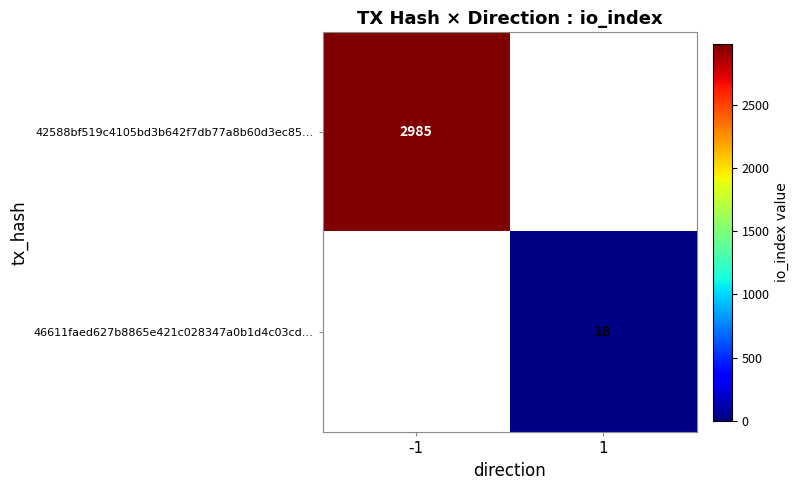

Is the value of 46611faed627b8865e421c028347a0b1d4c03cd… at 1 greater than the value of 42588bf519c4105bd3b642f7db77a8b60d3ec85… at -1?

No